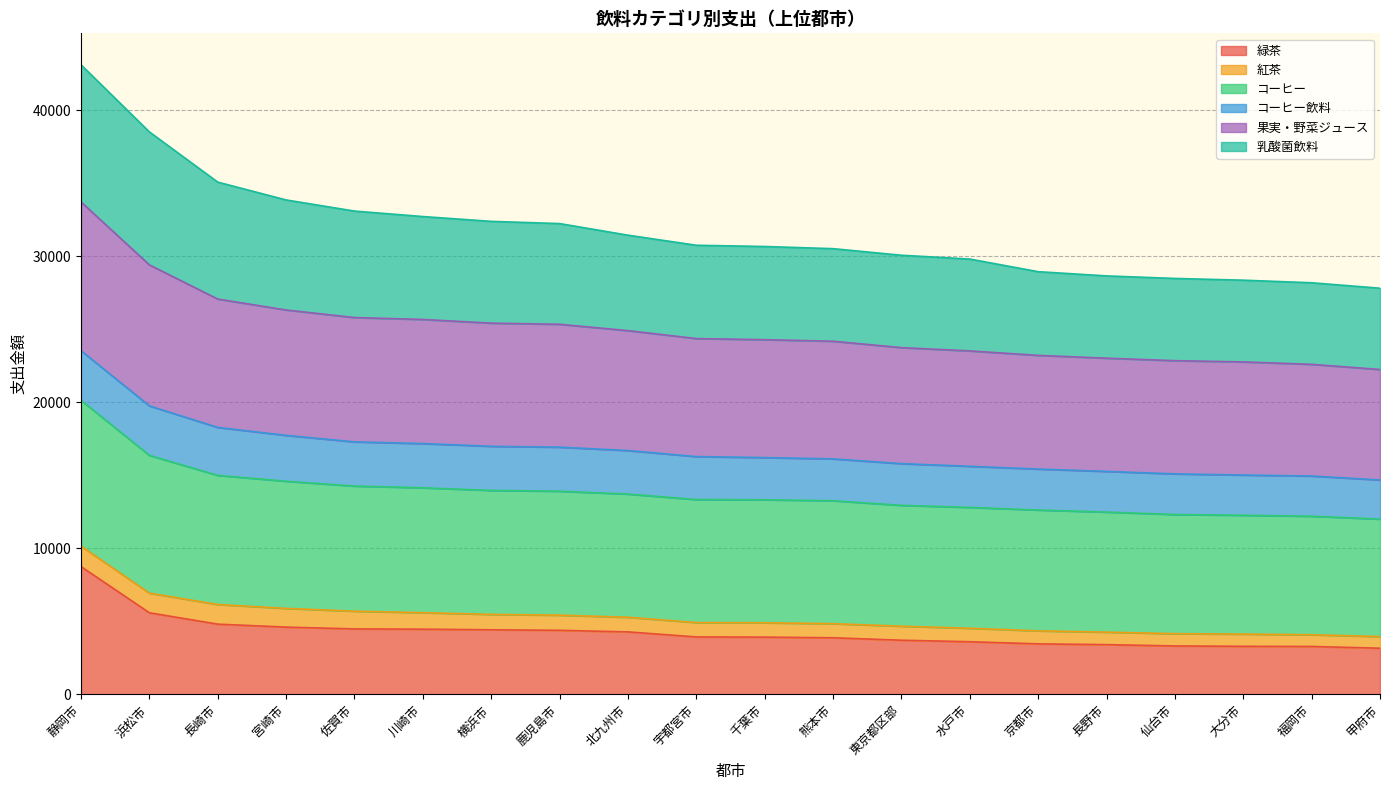

Between 千葉市 and 水戸市, which series saw the biggest shift?

果実・野菜ジュース